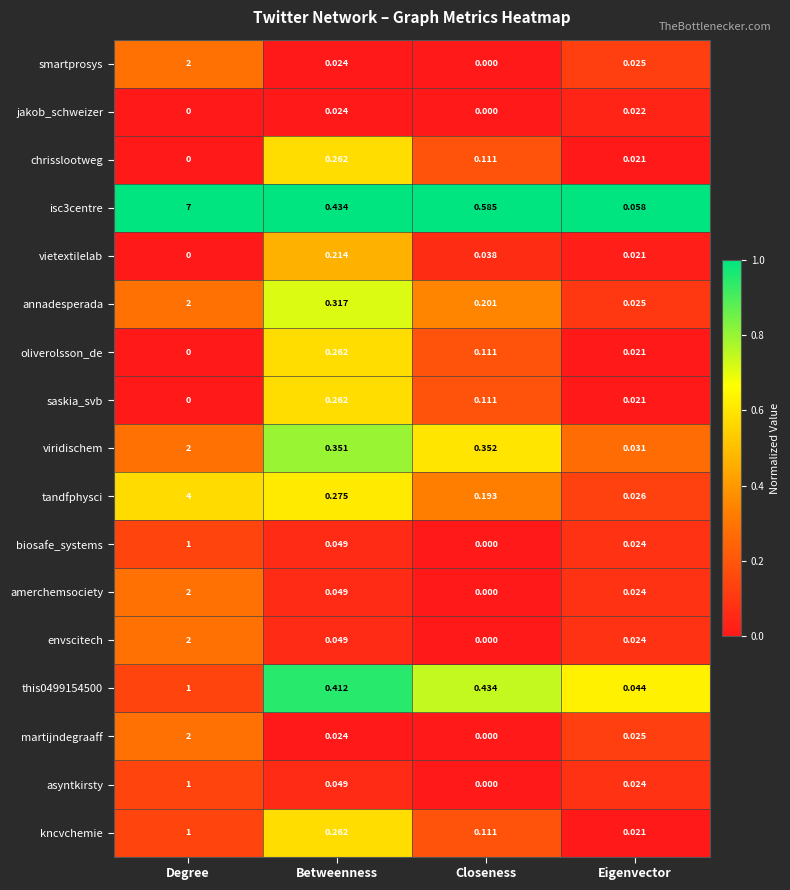

Rank the categories by viridischem value from lowest to highest.

Eigenvector, Betweenness, Closeness, Degree